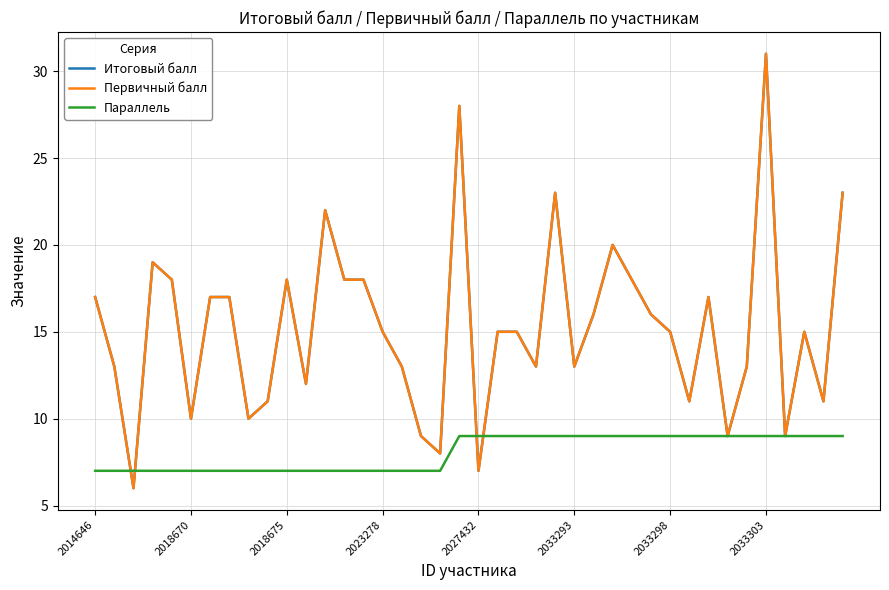

Does the chart display data point markers on the line(s)?

No